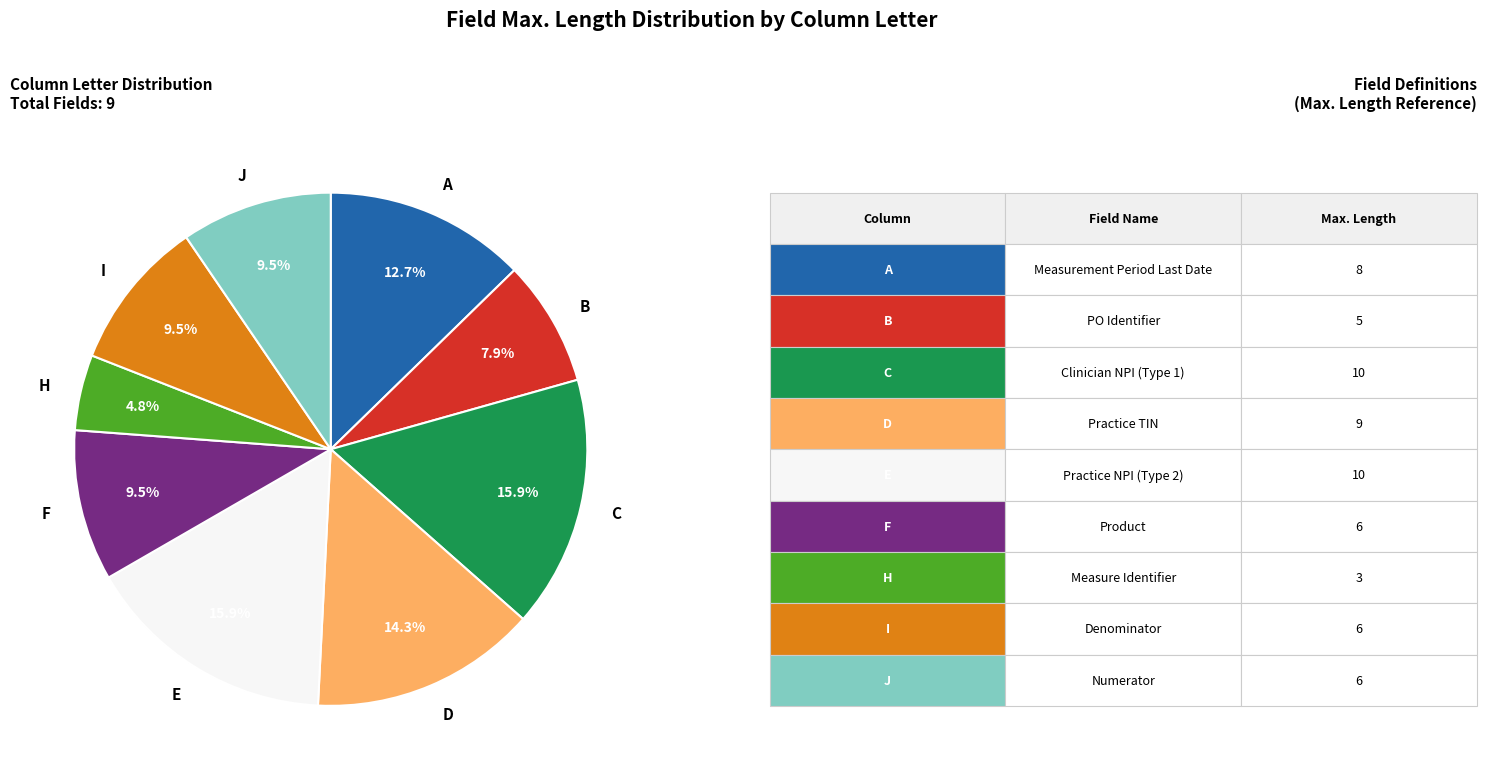

Which has a higher value, B or D?

D